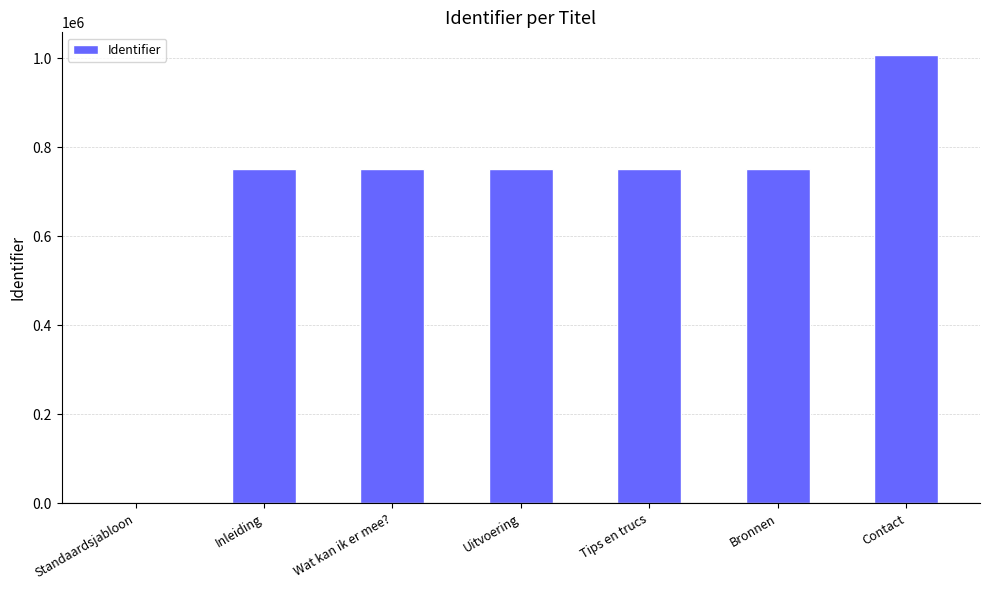

The value at Standaardsjabloon is 0. True or false?

True